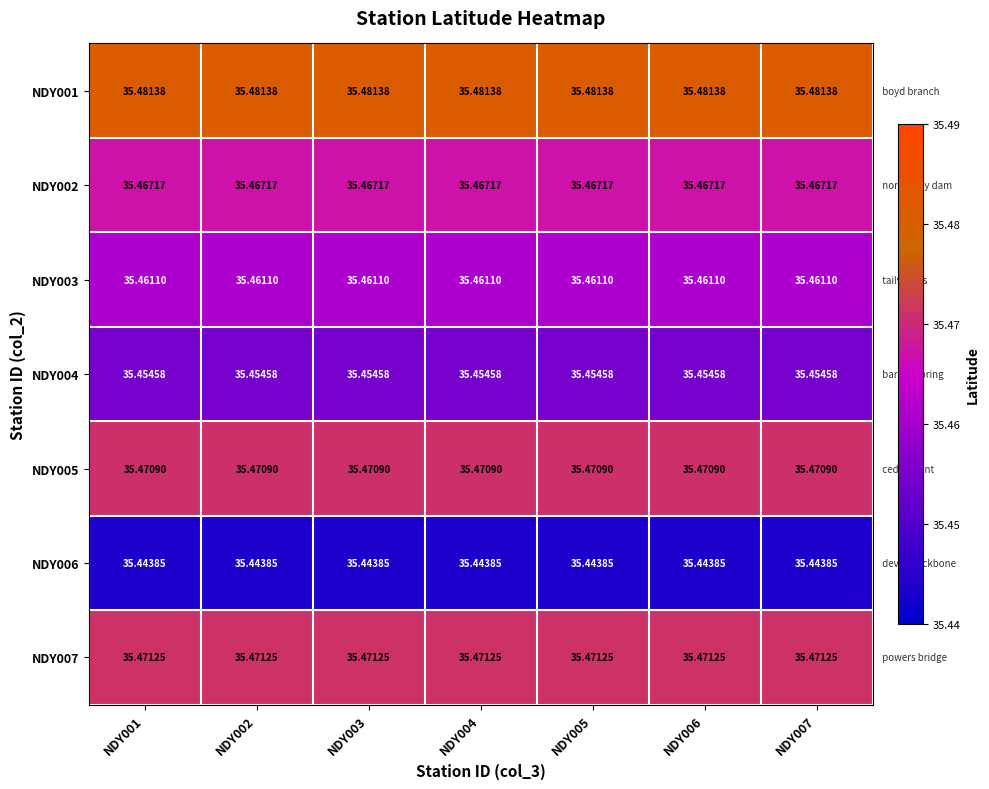

Which series has the largest total across all categories?

NDY001